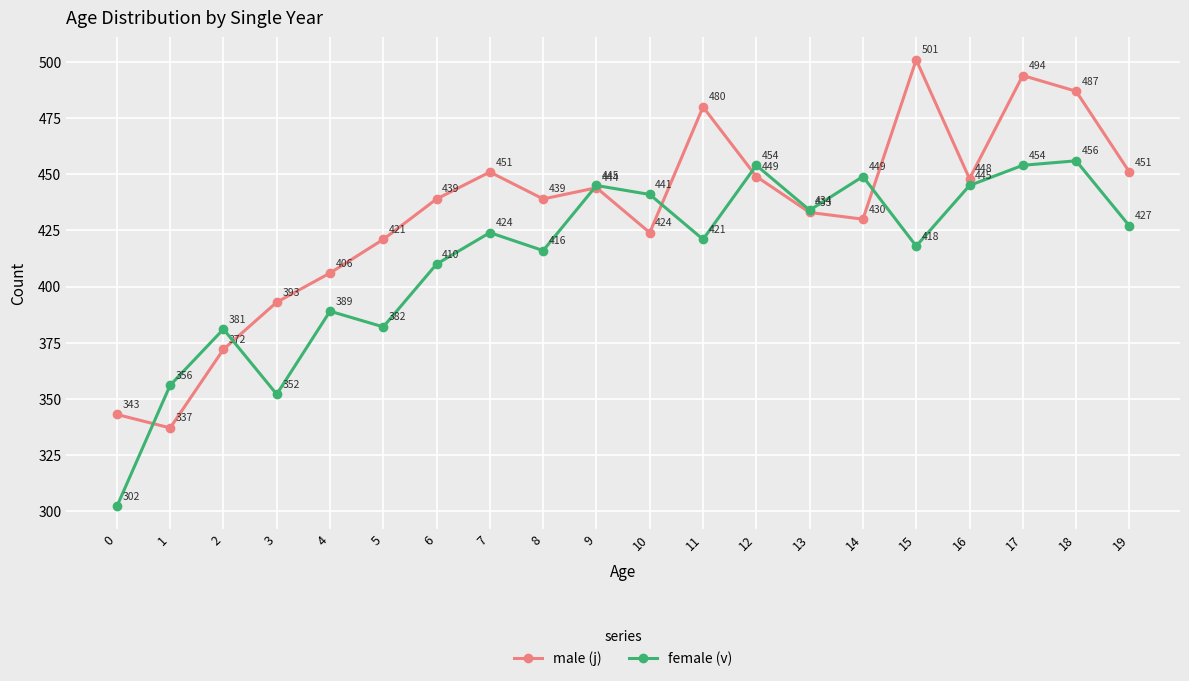

What are all the series names shown in the legend?

male (j), female (v)